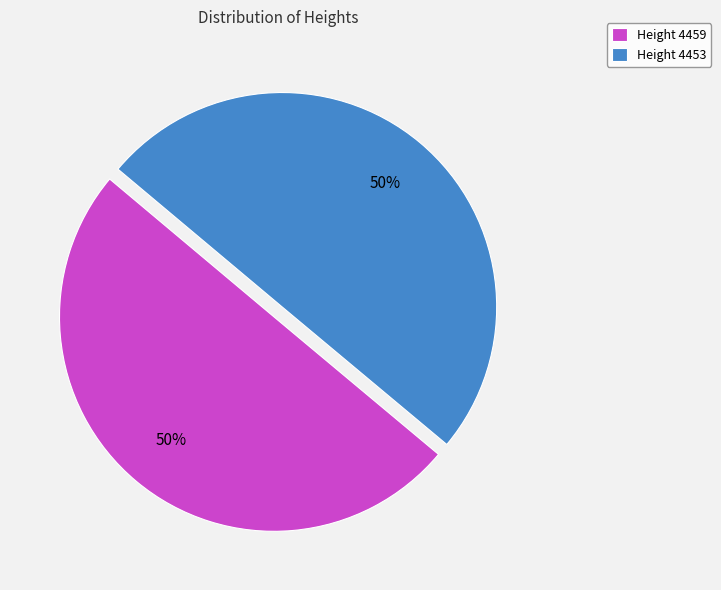

To the nearest percent, what is the average slice percentage?

50%